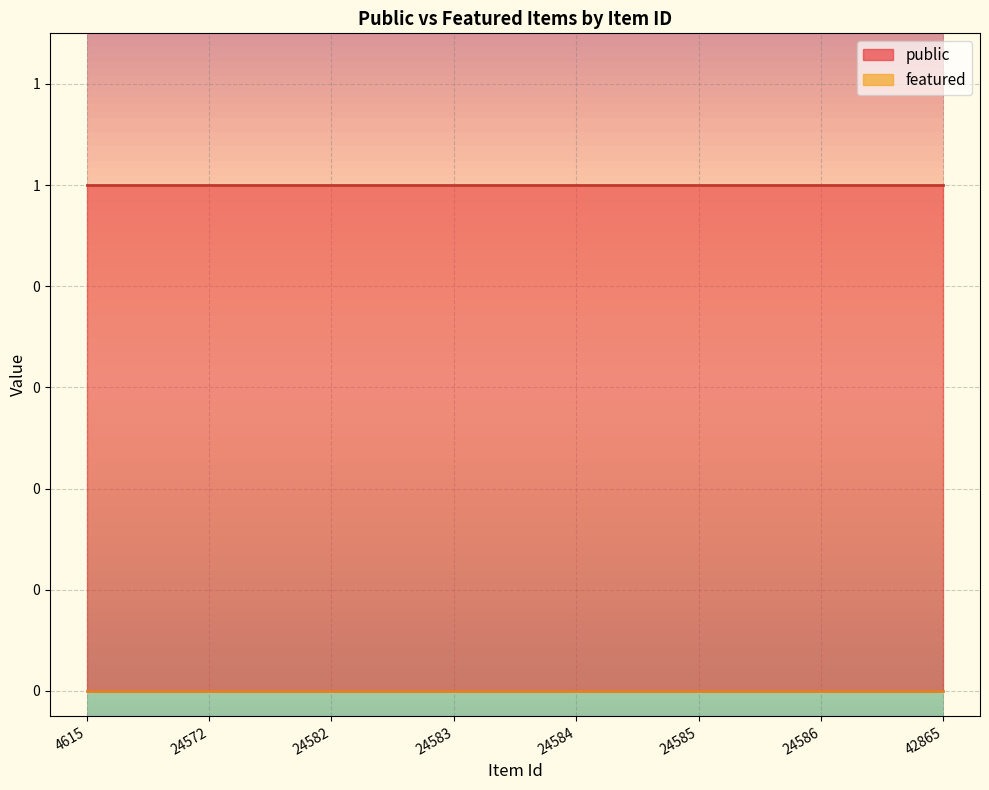

Is it true that public equals 1 at 4615?

True